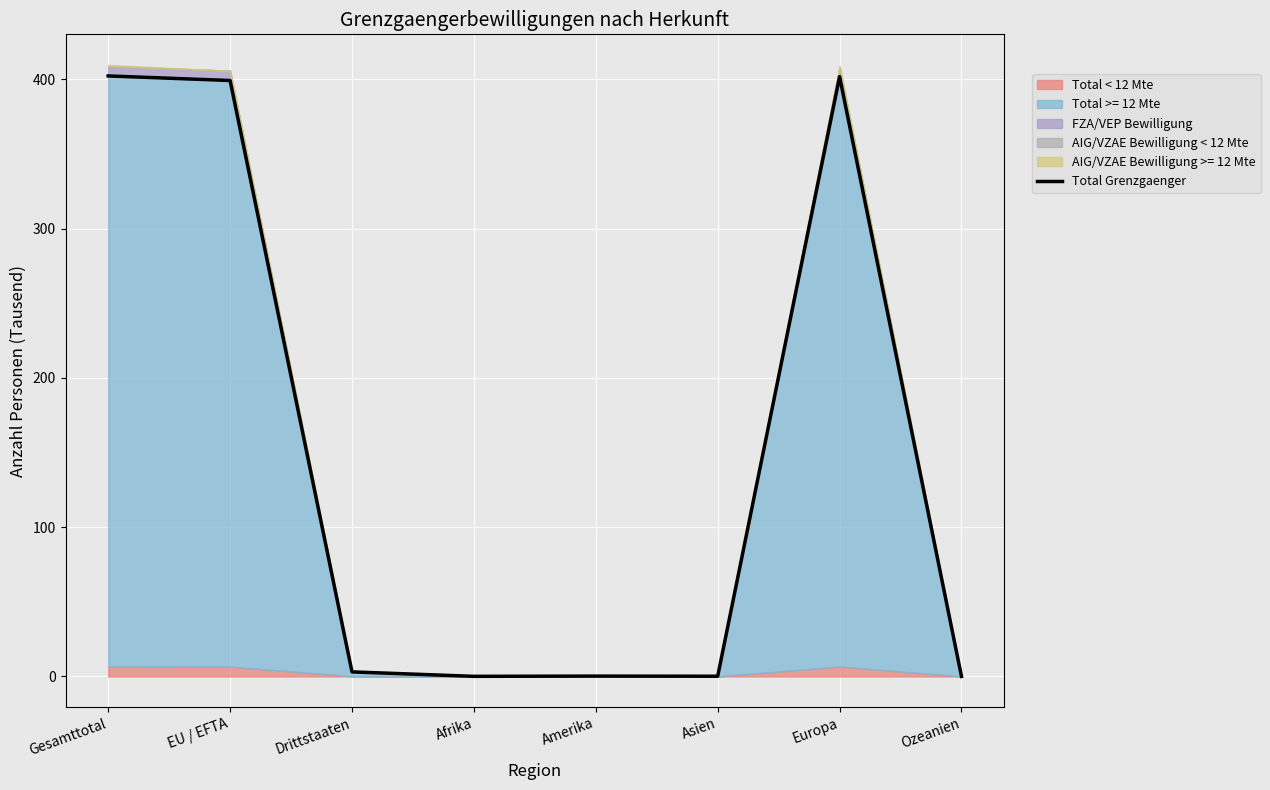

List the labels in order of value, smallest first.

Ozeanien, Afrika, Asien, Amerika, Drittstaaten, EU / EFTA, Europa, Gesamttotal